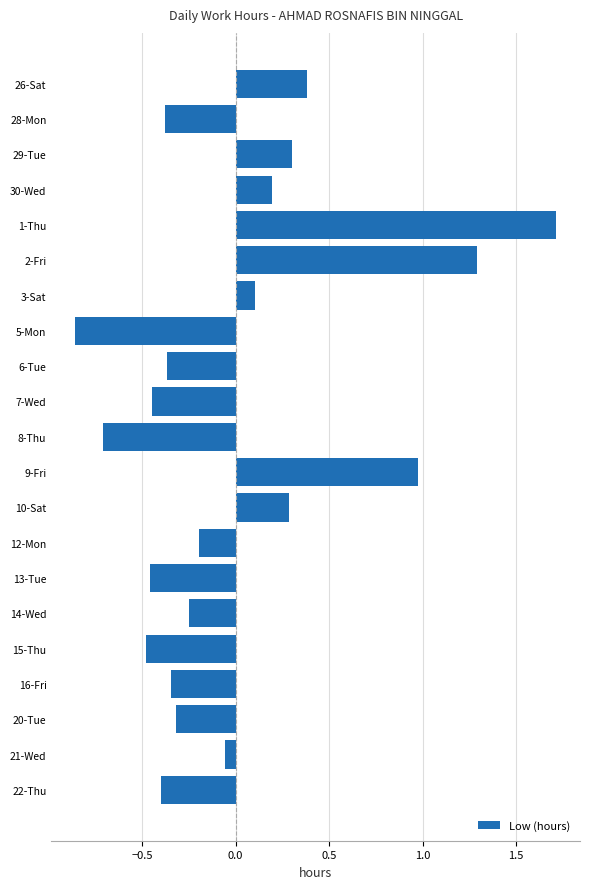

Does the chart contain stacked bars?

No